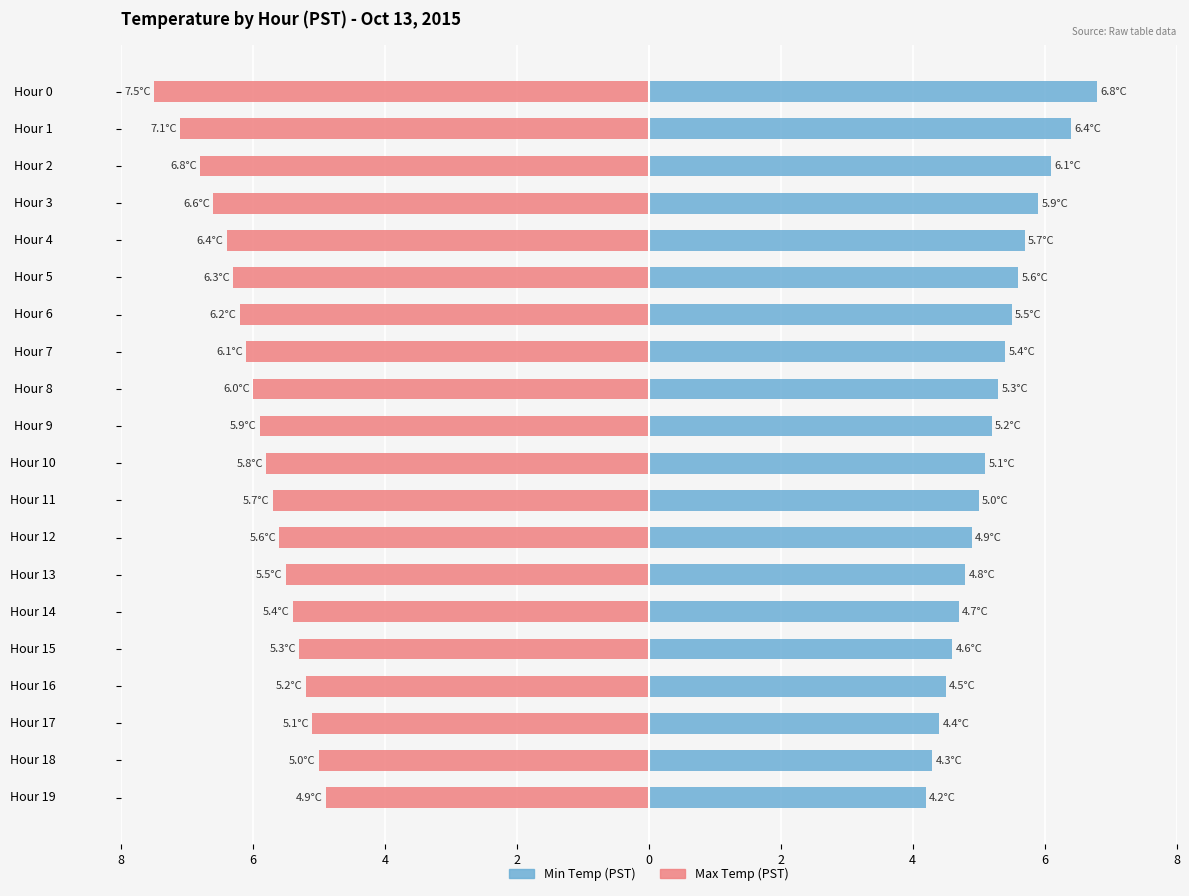

Which has a higher value, Hour 0 or Hour 14?

Hour 0